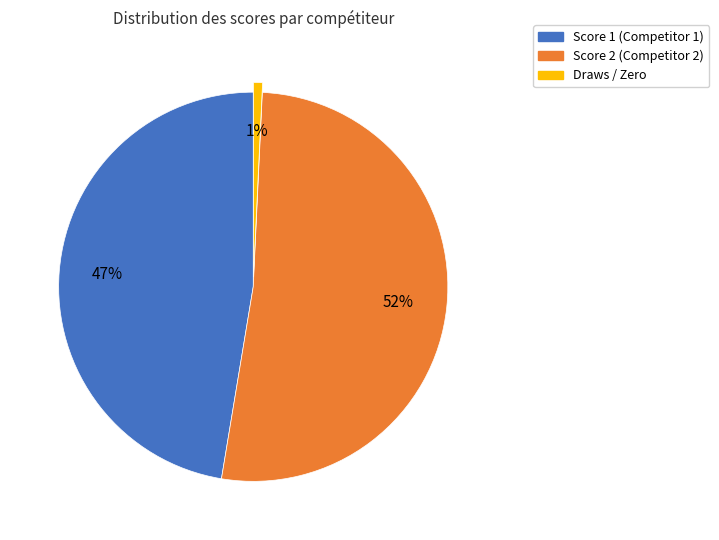

To the nearest percent, what is the difference between the largest and smallest slice percentages?

51%